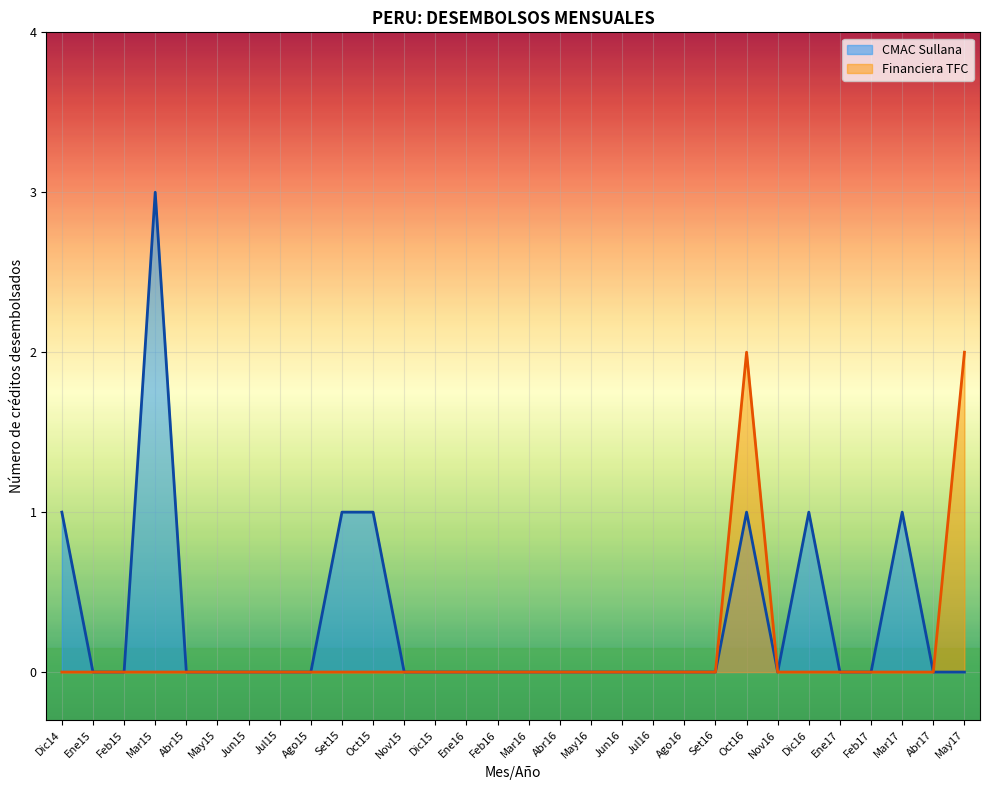

What position from the right is Mar15?

27